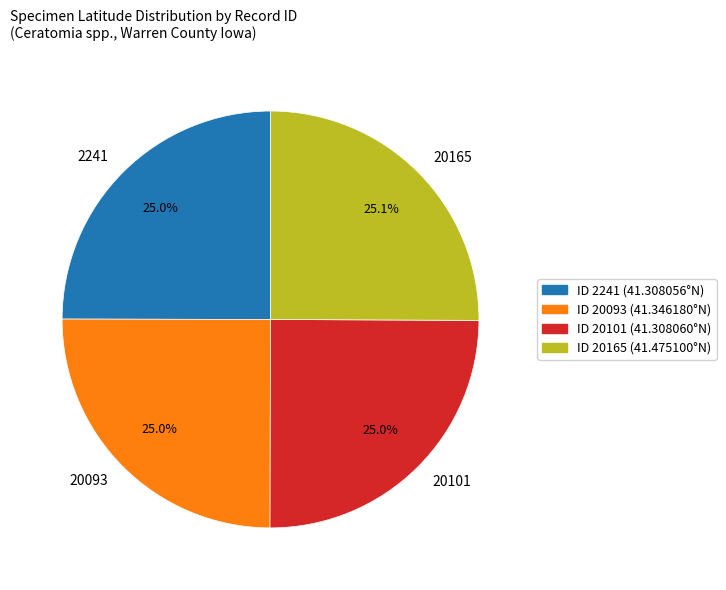

Is it true that 20093 is 34% of the pie?

False